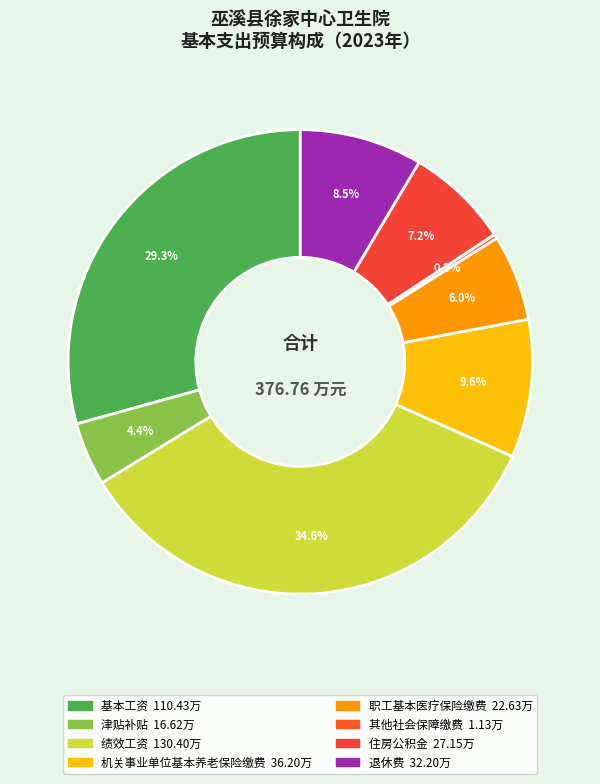

True or false: 津贴补贴 accounts for 4% of the total.

True